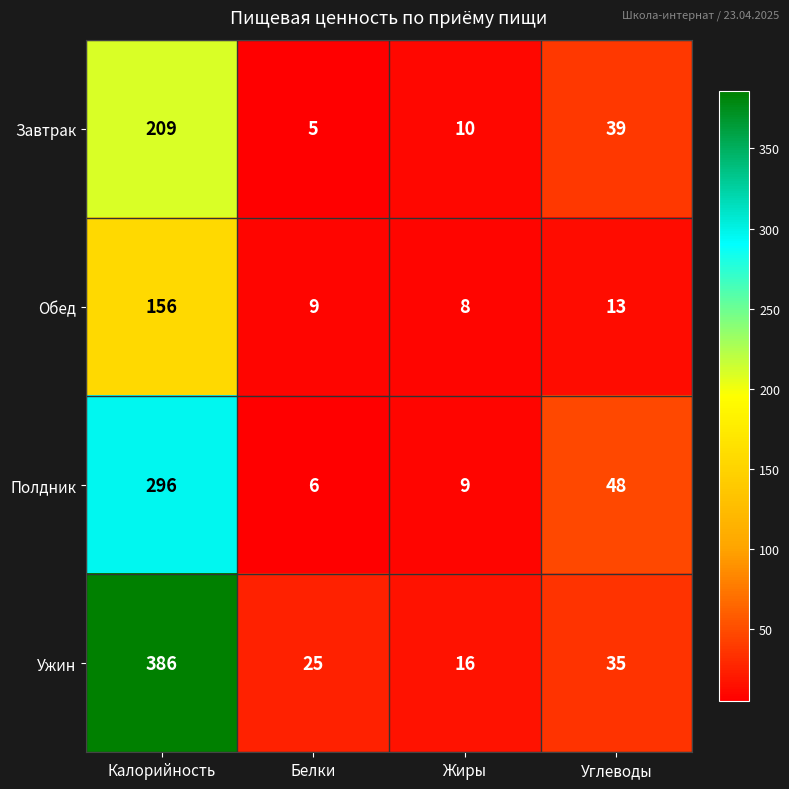

What is the difference between the second highest and minimum values in the Обед series?

5